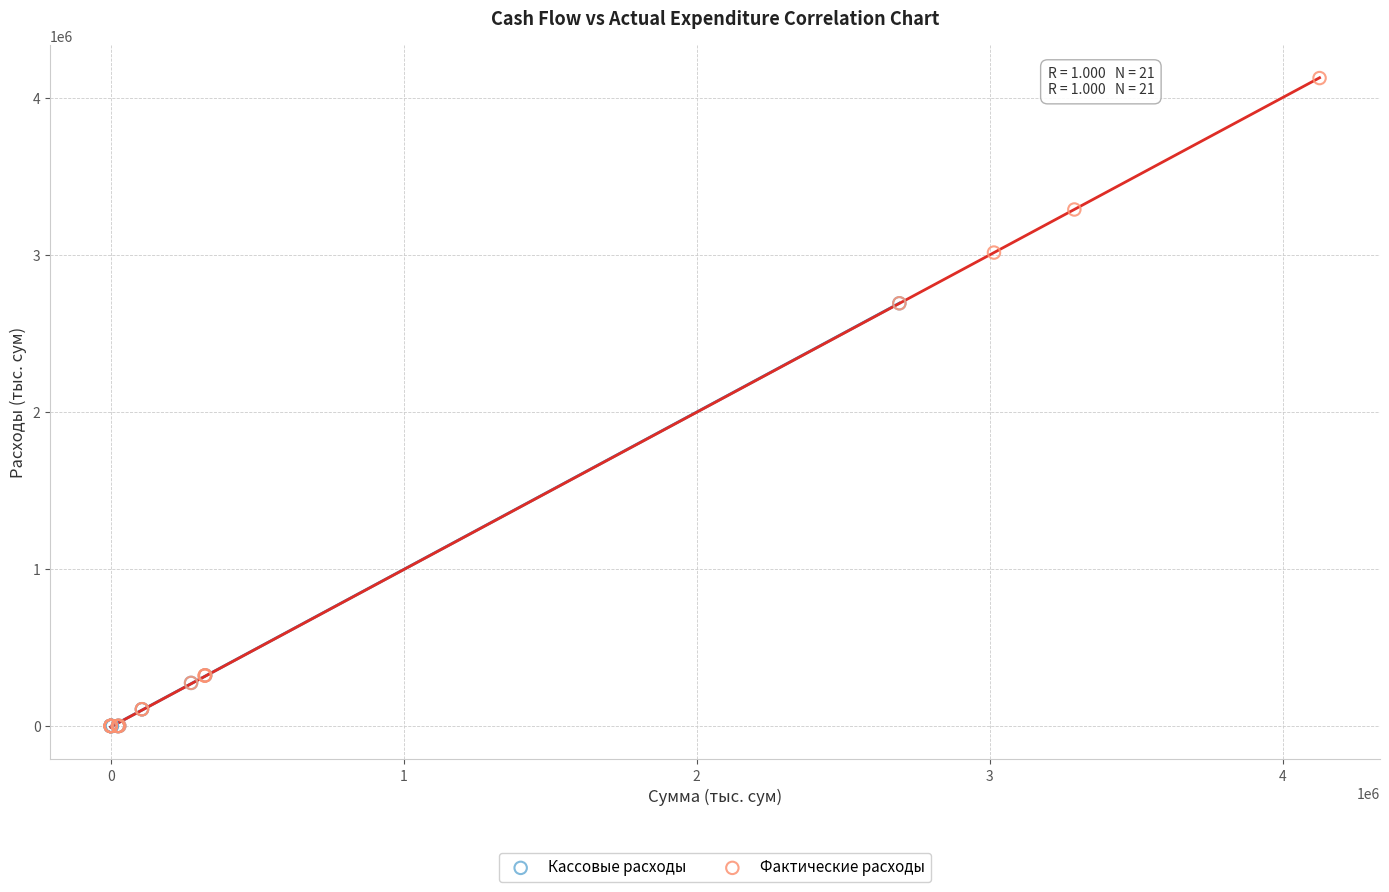

Which series contains the highest Y value?

Фактические расходы